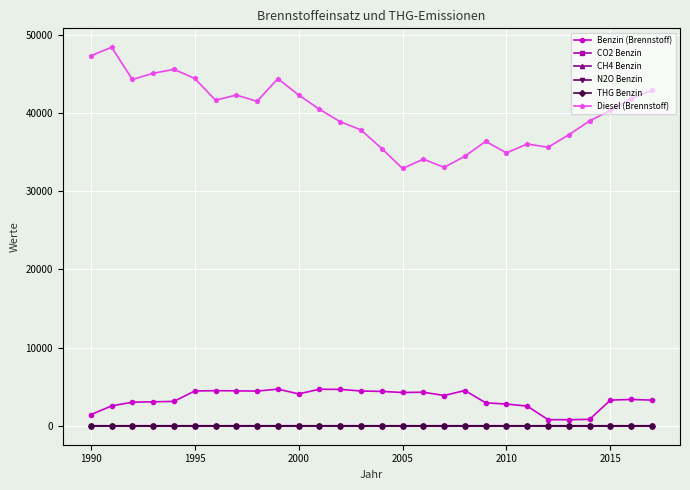

What is the value of the Benzin (Brennstoff) point at the 20th from the left?

2938.5